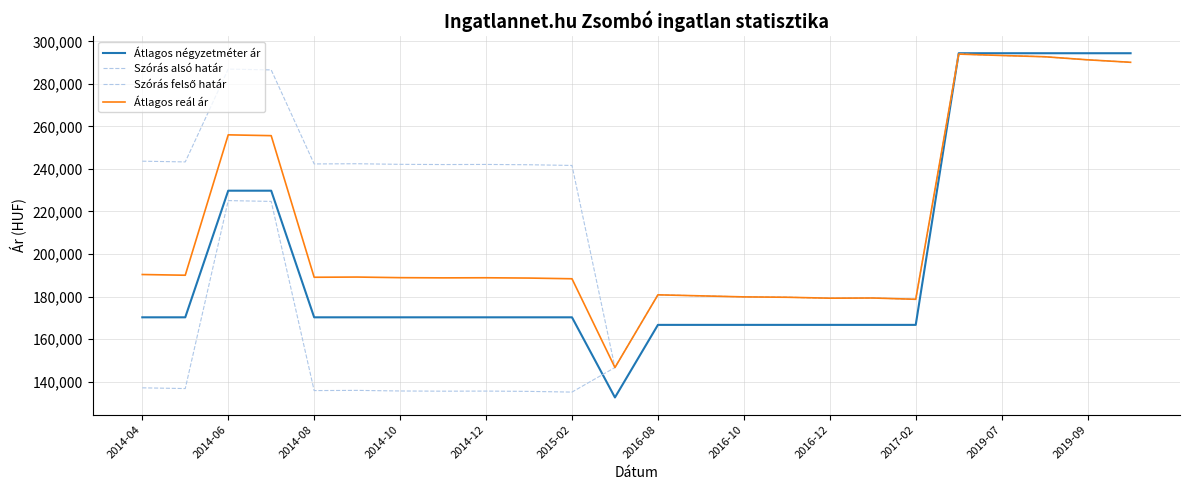

At how many categories does at least one series exceed 192189?

16